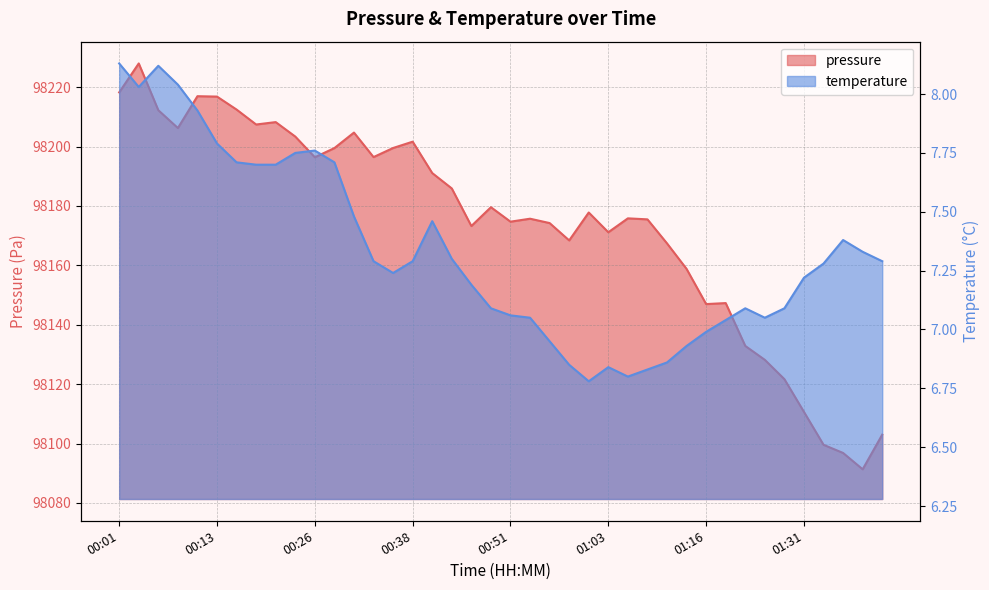

Which series changed the most between 00:38 and 01:41?

pressure